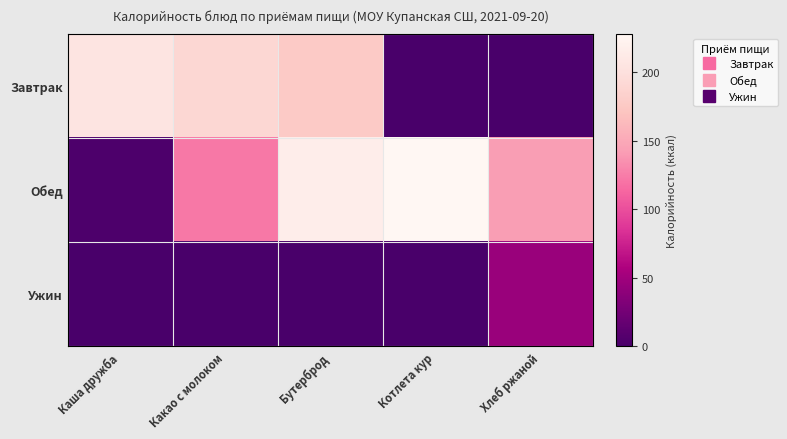

Which series has the largest range (max minus min)?

Обед